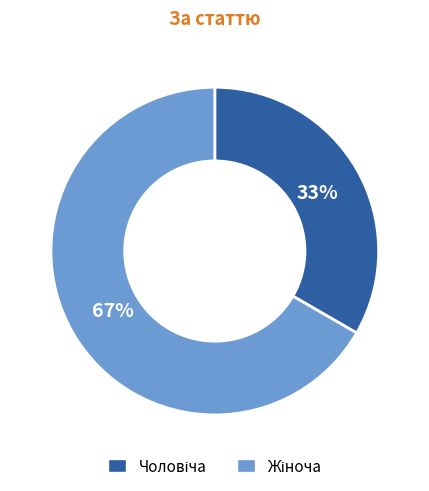

Is there a majority slice in this chart?

Yes